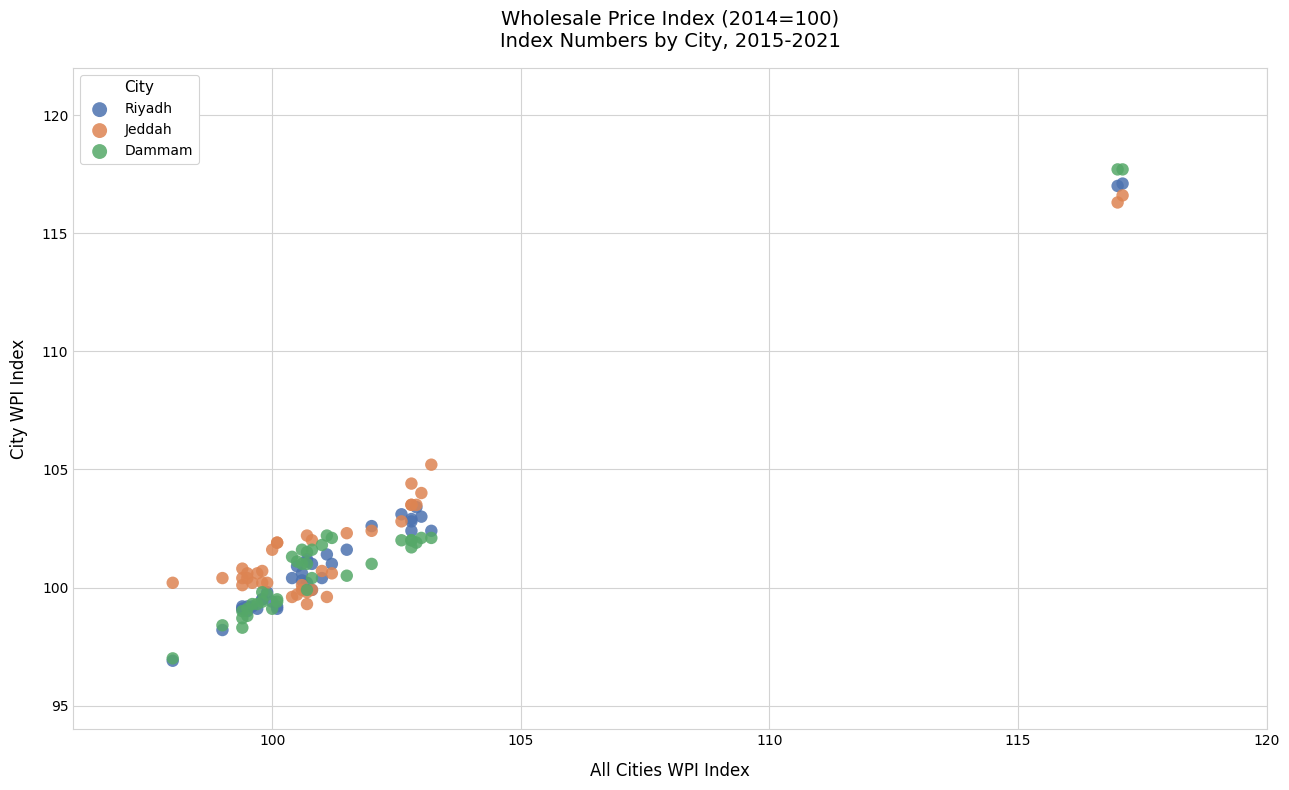

Across all series, what Y value is closest to 107?

105.2